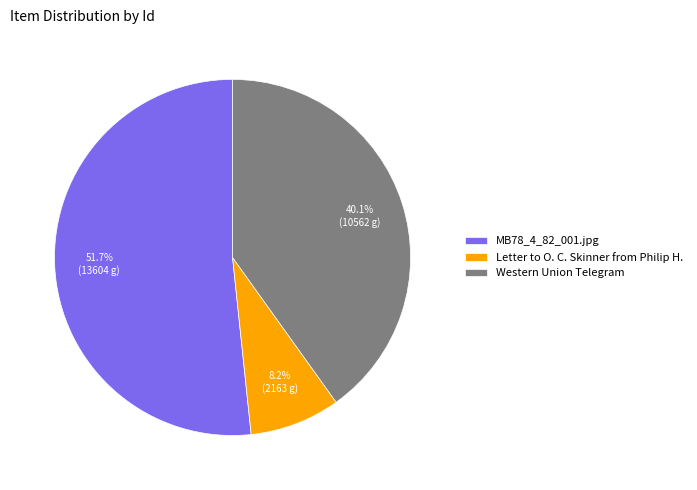

To the nearest percent, what is the difference between the Western Union Telegram and MB78_4_82_001.jpg slice percentages?

12%